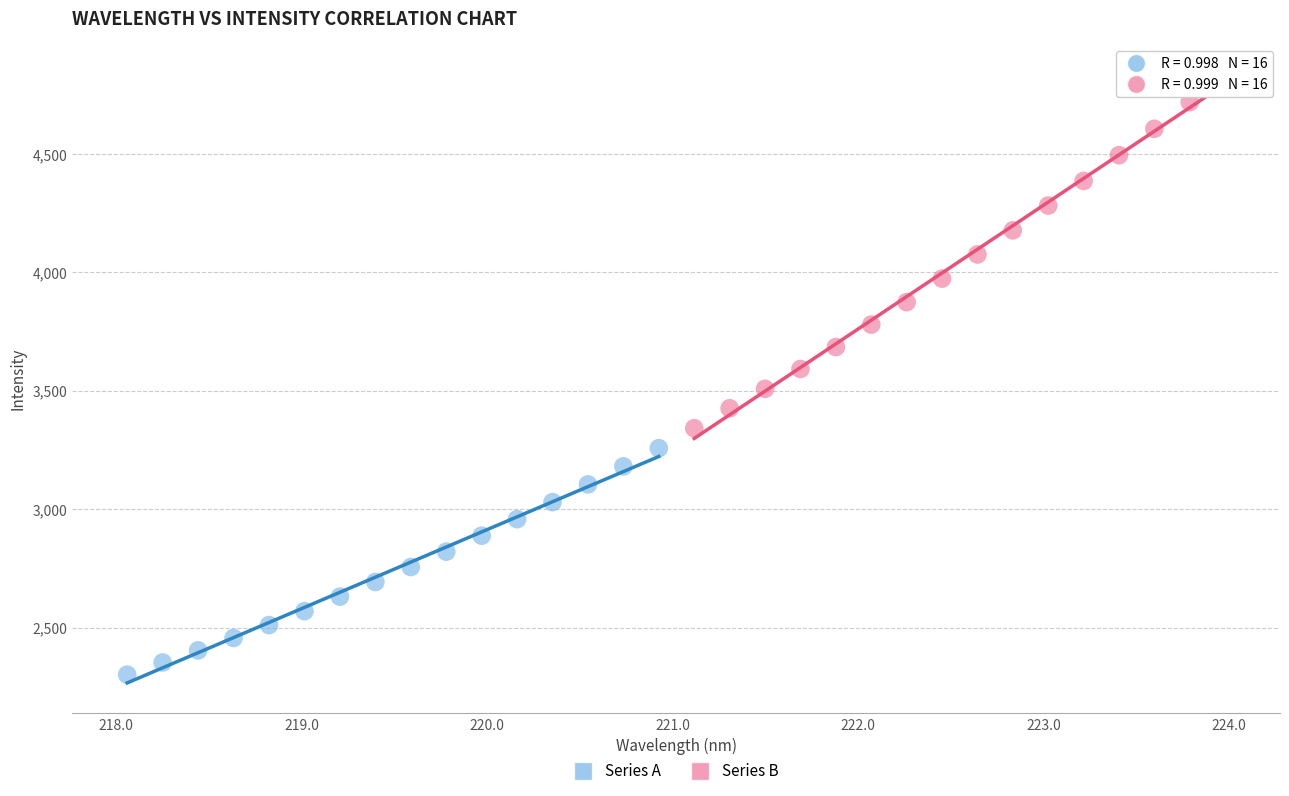

Which series contains the highest Y value?

Series B